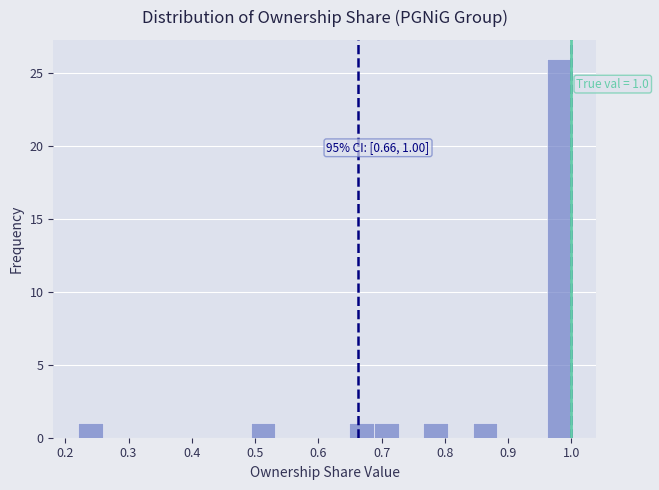

Around what value on the x-axis is the tallest bar? Give the approximate position of its centre, as read against the axis.

0.98